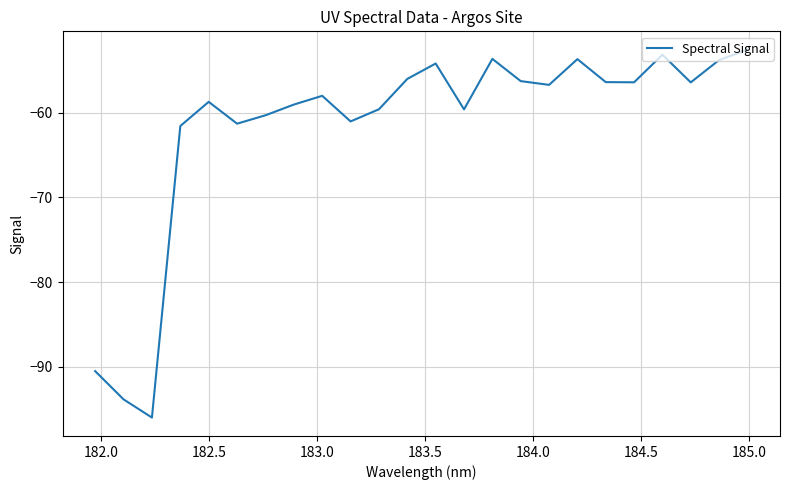

What is the minimum value shown in the chart?

-96.0